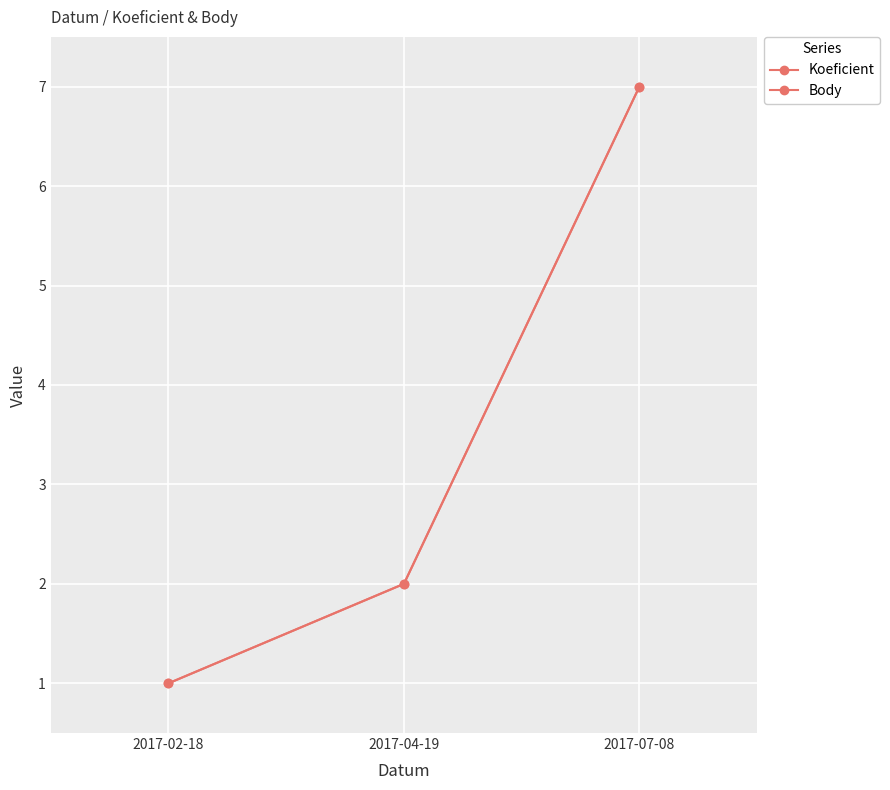

At which category is the sum across all series the highest?

2017-07-08